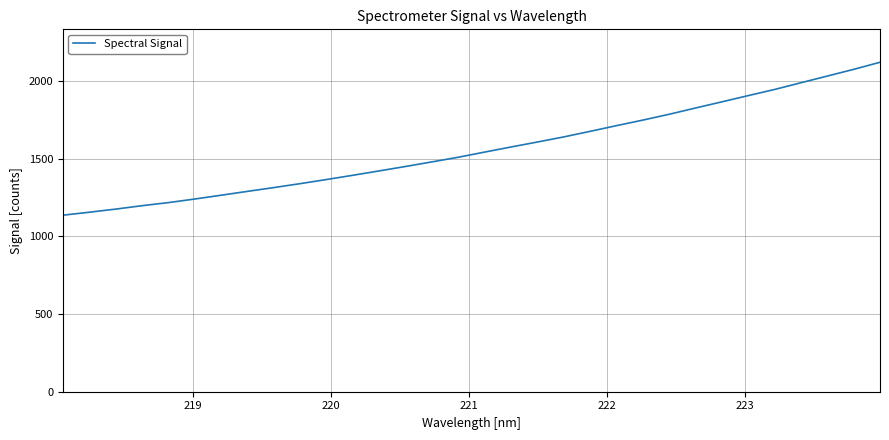

What is the maximum value shown in the chart?

2121.2